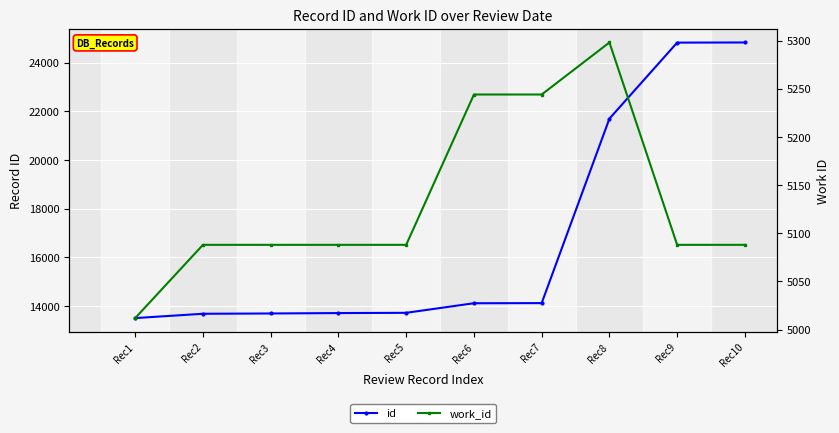

True or false: id and work_id intersect in this chart.

False